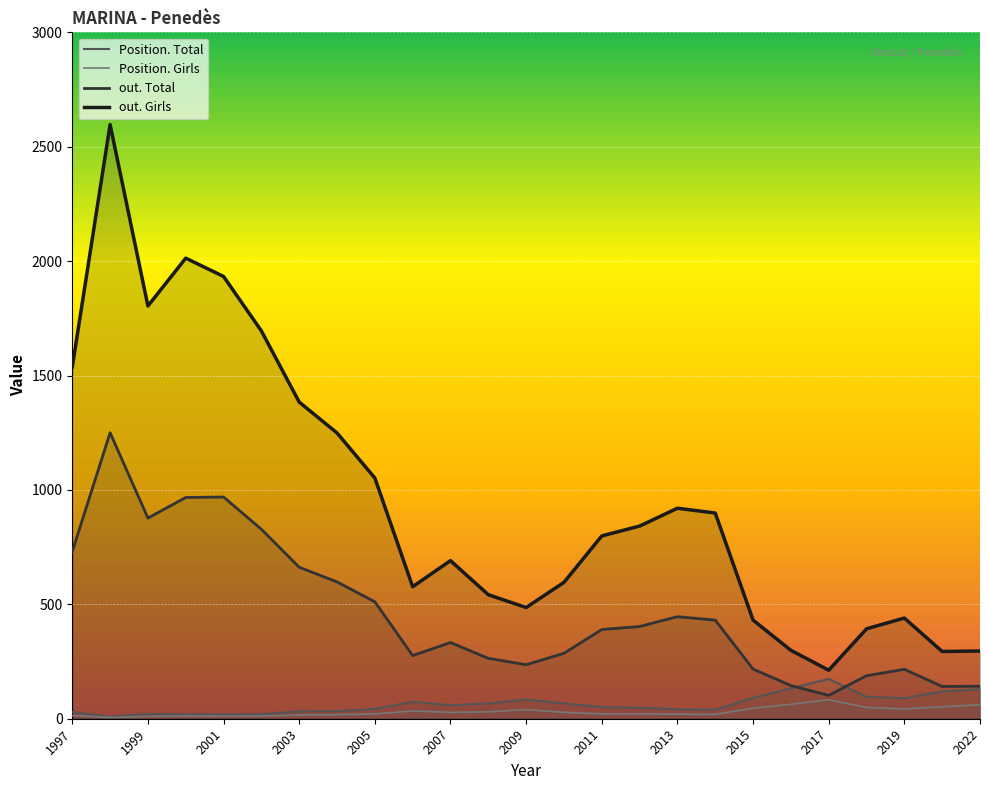

Which series has the largest total across all categories?

out. Girls